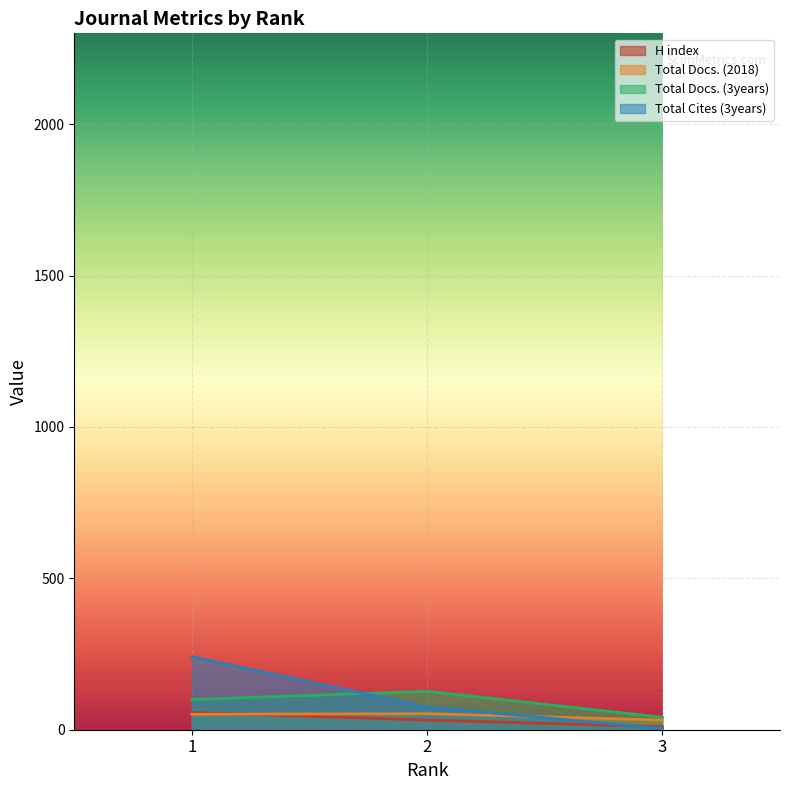

List the series in order of their peak value, highest first.

Total Cites (3years), Total Docs. (3years), H index, Total Docs. (2018)